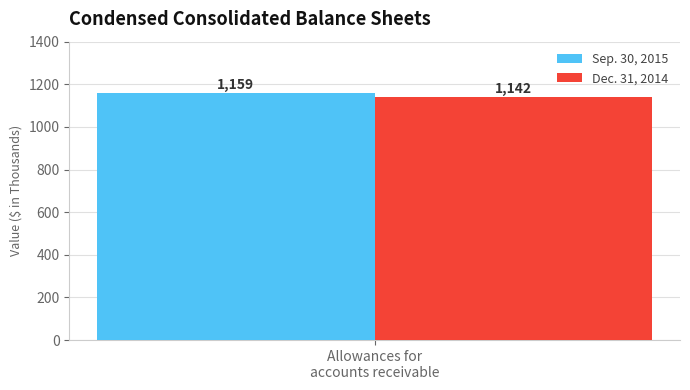

What is the lowest value of the Dec. 31, 2014 series?

1142